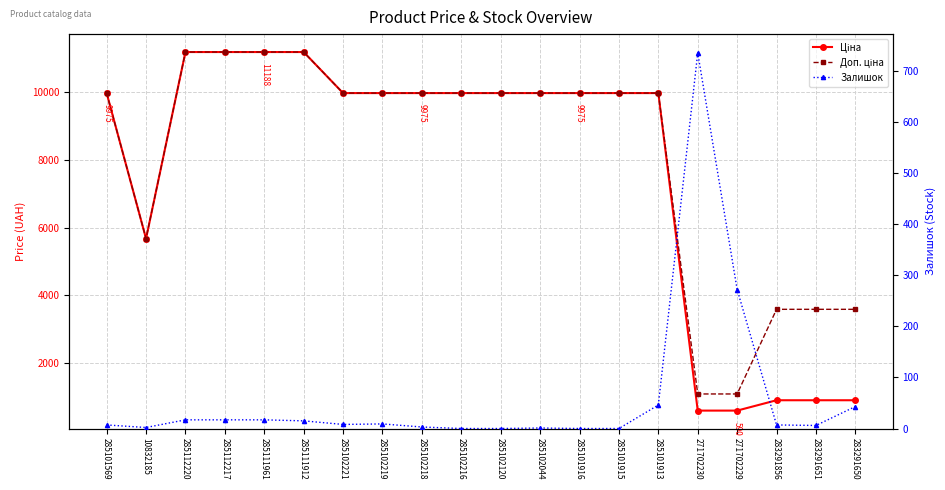

How many intersections are there between Залишок and Ціна?

2